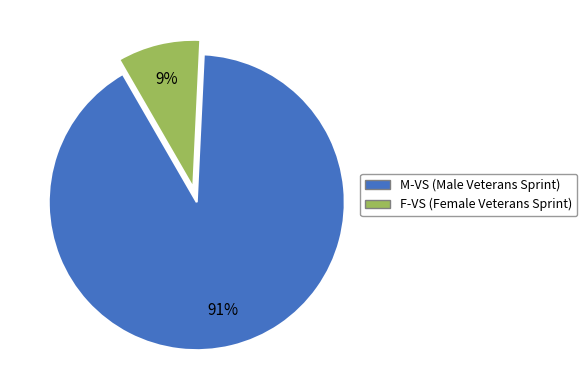

Which category accounts for the majority?

M-VS